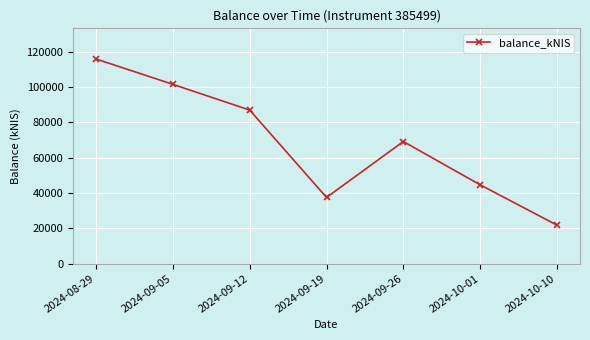

Does the chart display data point markers on the line(s)?

Yes